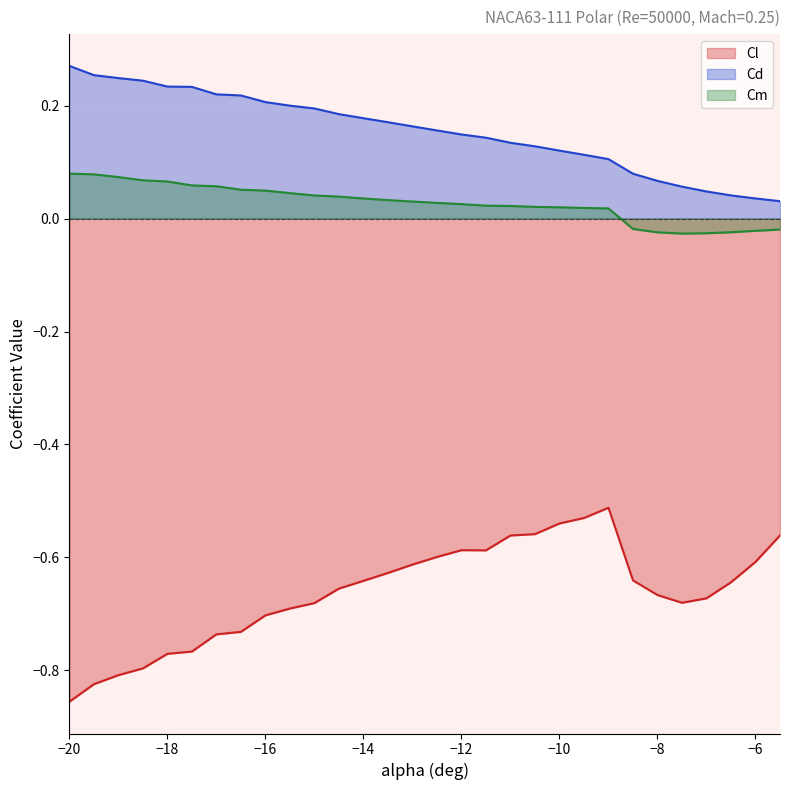

True or false: Cl and Cd cross at least once.

False